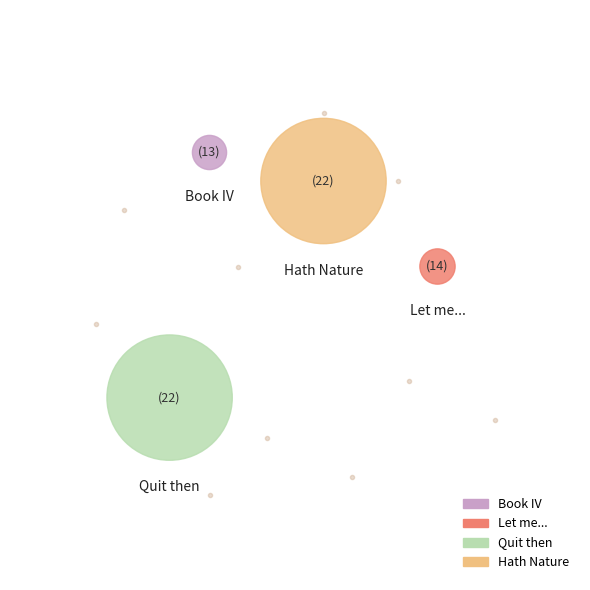

Do Book IV / Glorious system and Let me and may that God together represent more than half of the pie?

No